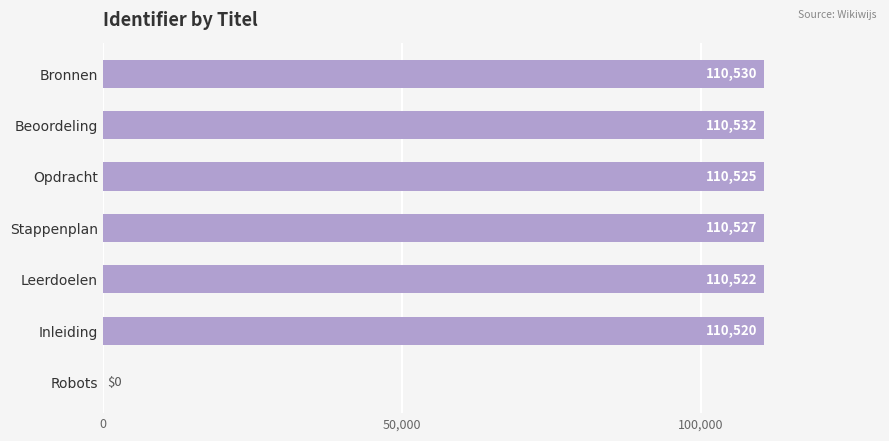

Are the bars horizontal?

Yes